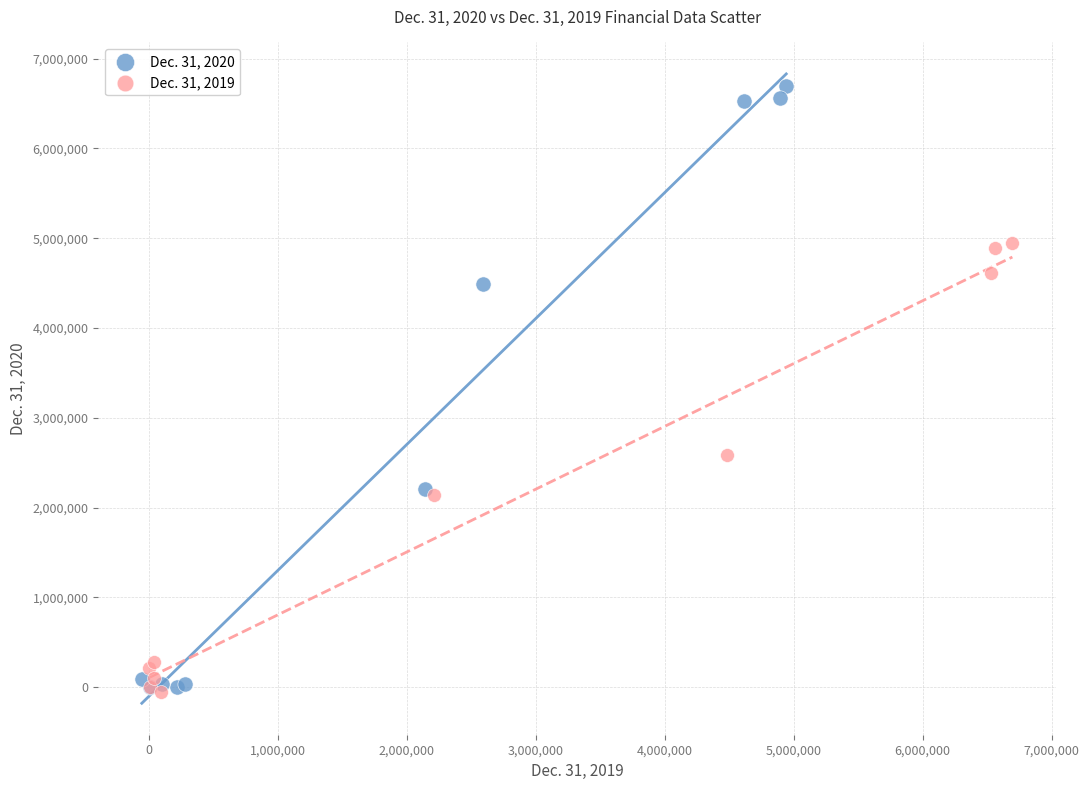

Which series contains the highest Y value?

Dec. 31, 2020